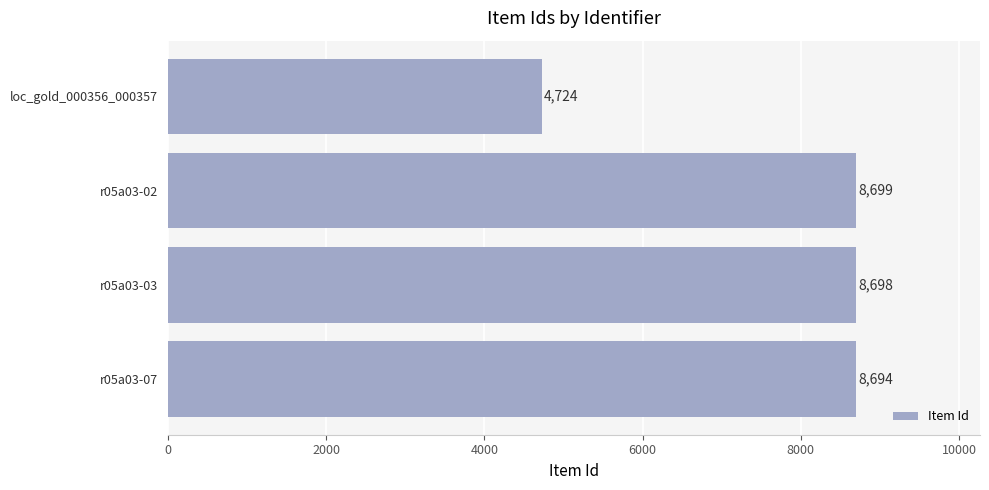

What is the smallest value displayed?

4724